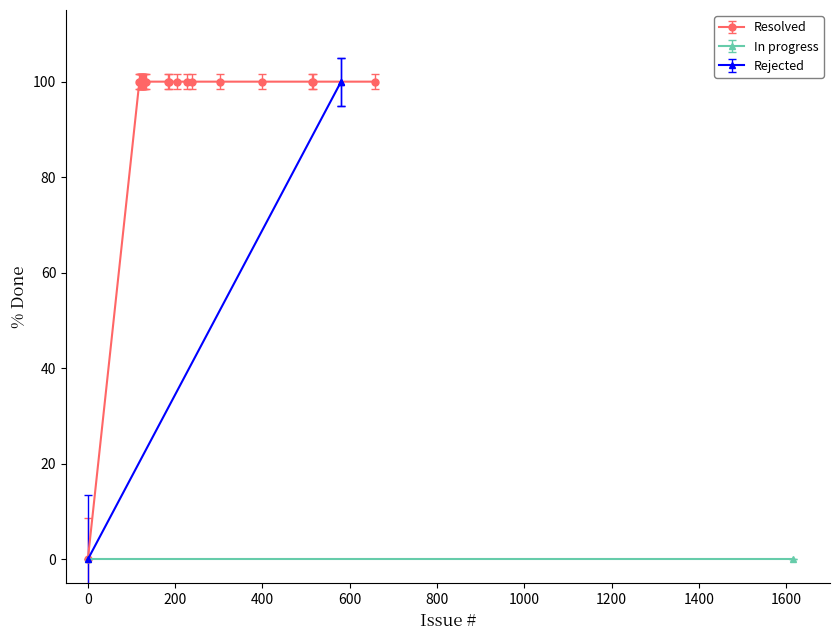

At which category is the sum across all series the highest?

118